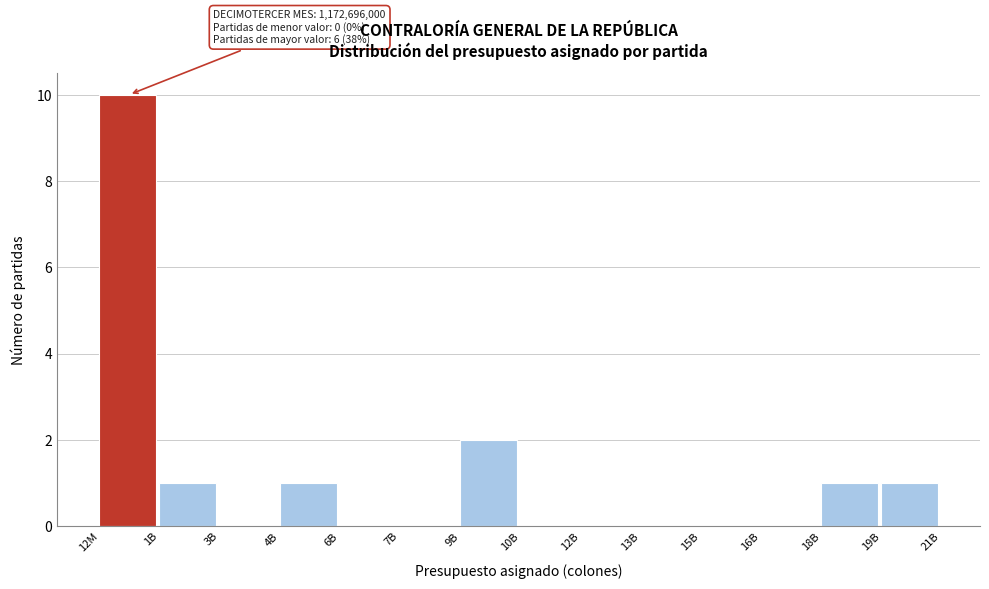

Reading left to right, transcribe all the data shown in this chart.

12M=10	1B=1	3B=0	4B=1	6B=0	7B=0	9B=2	10B=0	12B=0	13B=0	15B=0	16B=0	18B=1	19B=1